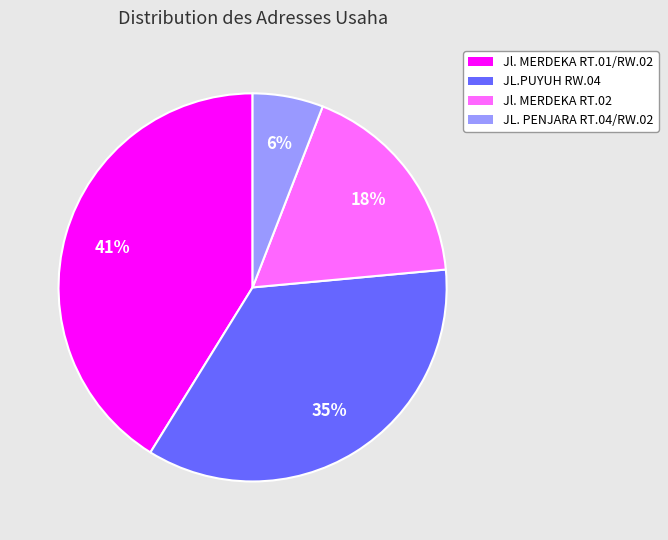

Rank the categories by value from lowest to highest.

JL. PENJARA RT.04/RW.02, Jl. MERDEKA RT.02, JL.PUYUH RW.04, Jl. MERDEKA RT.01/RW.02